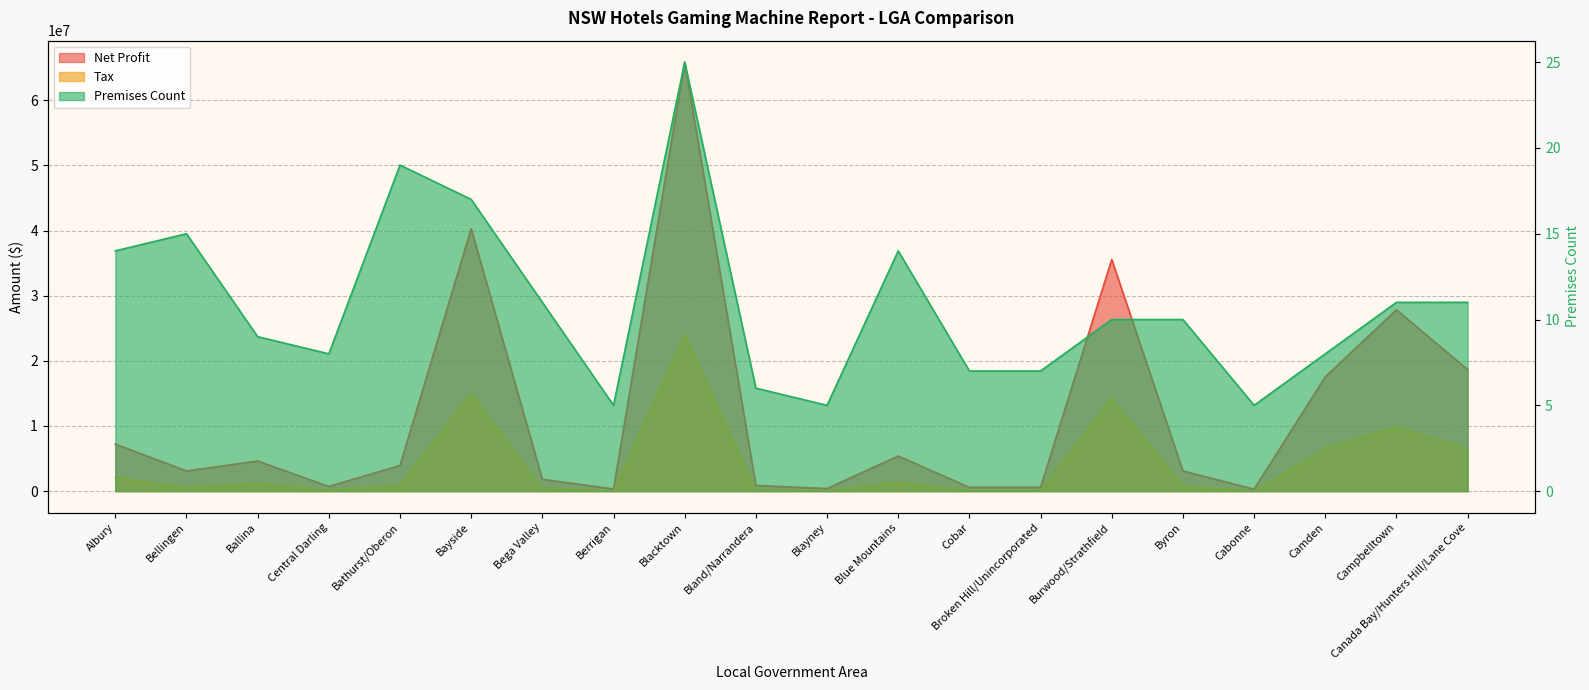

Reading right to left, list all the values displayed in this chart.

Net Profit: Canada Bay/Hunters Hill/Lane Cove=18655282.6	Campbelltown=27838970.6	Camden=17551107.3	Cabonne=287644.3	Byron=3096870.5	Burwood/Strathfield=35564463.0	Broken Hill/Unincorporated=582278.7	Cobar=576870.2	Blue Mountains=5393813.5	Blayney=398085.2	Bland/Narrandera=868308.1	Blacktown=65864452.5	Berrigan=337243.0	Bega Valley=1813005.4	Bayside=40286792.3	Bathurst/Oberon=3940684.8	Central Darling=711803.7	Ballina=4614909.2	Bellingen=3096800.8	Albury=7223435.4
Tax: Canada Bay/Hunters Hill/Lane Cove=6468326.4	Campbelltown=9924661.4	Camden=6584224.3	Cabonne=6697.1	Byron=769196.3	Burwood/Strathfield=14264629.8	Broken Hill/Unincorporated=60012.7	Cobar=44900.0	Blue Mountains=1416480.0	Blayney=19192.9	Bland/Narrandera=148506.9	Blacktown=24164991.1	Berrigan=10721.4	Bega Valley=353931.2	Bayside=15045984.5	Bathurst/Oberon=922992.6	Central Darling=85524.9	Ballina=1266395.8	Bellingen=589738.2	Albury=2077425.0
Premises Count: Canada Bay/Hunters Hill/Lane Cove=11.0	Campbelltown=11.0	Camden=8.0	Cabonne=5.0	Byron=10.0	Burwood/Strathfield=10.0	Broken Hill/Unincorporated=7.0	Cobar=7.0	Blue Mountains=14.0	Blayney=5.0	Bland/Narrandera=6.0	Blacktown=25.0	Berrigan=5.0	Bega Valley=11.0	Bayside=17.0	Bathurst/Oberon=19.0	Central Darling=8.0	Ballina=9.0	Bellingen=15.0	Albury=14.0